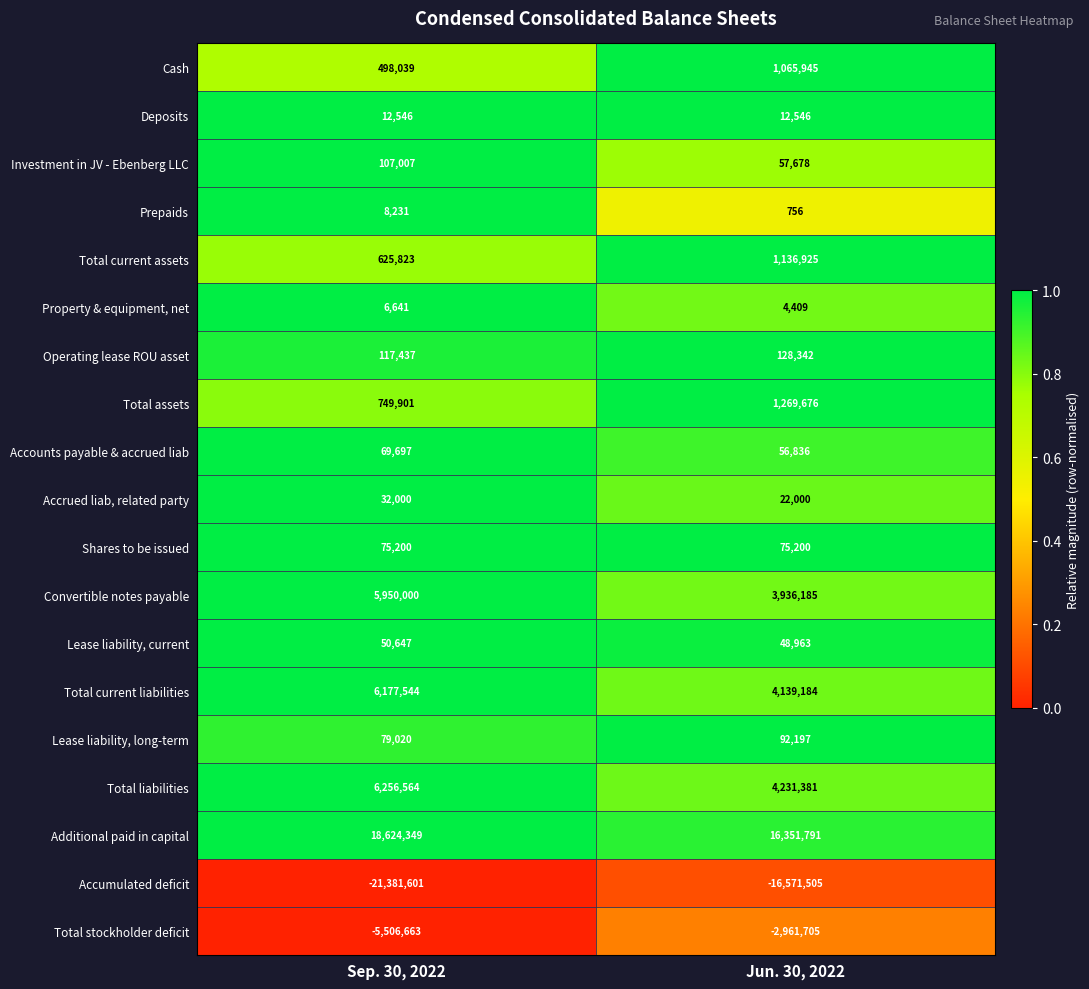

Which category has the lowest value in the Prepaids series?

Jun. 30, 2022